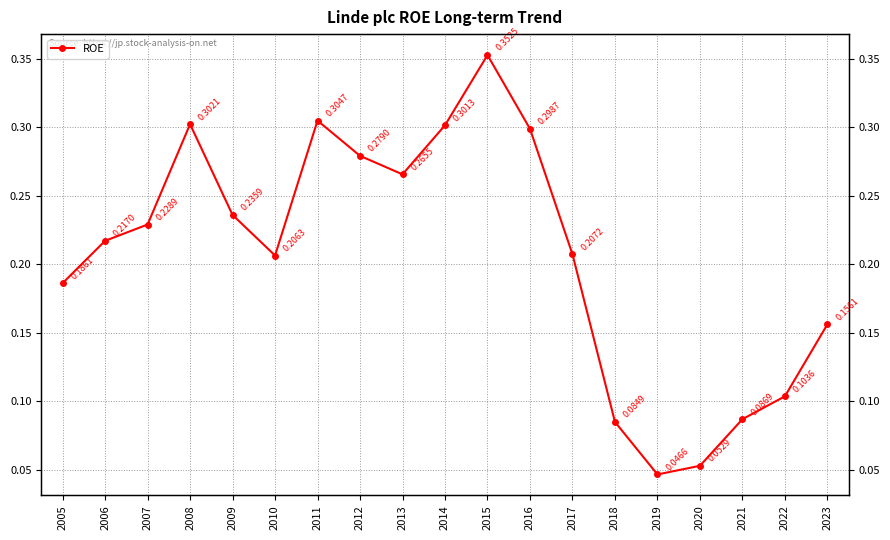

Is it true that the value at 2018 is 0.0?

False